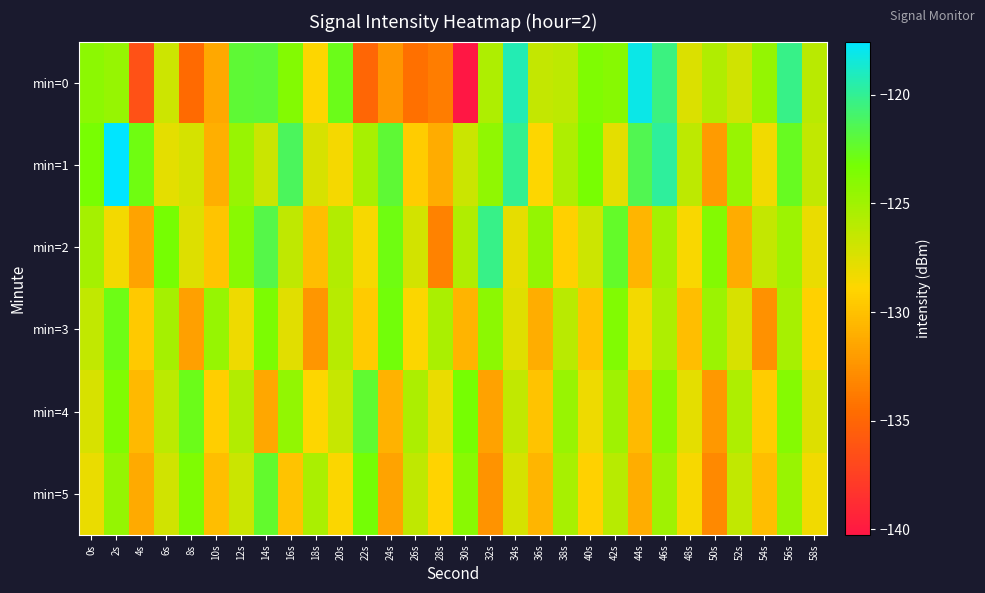

How many categories are shown in the chart?

30